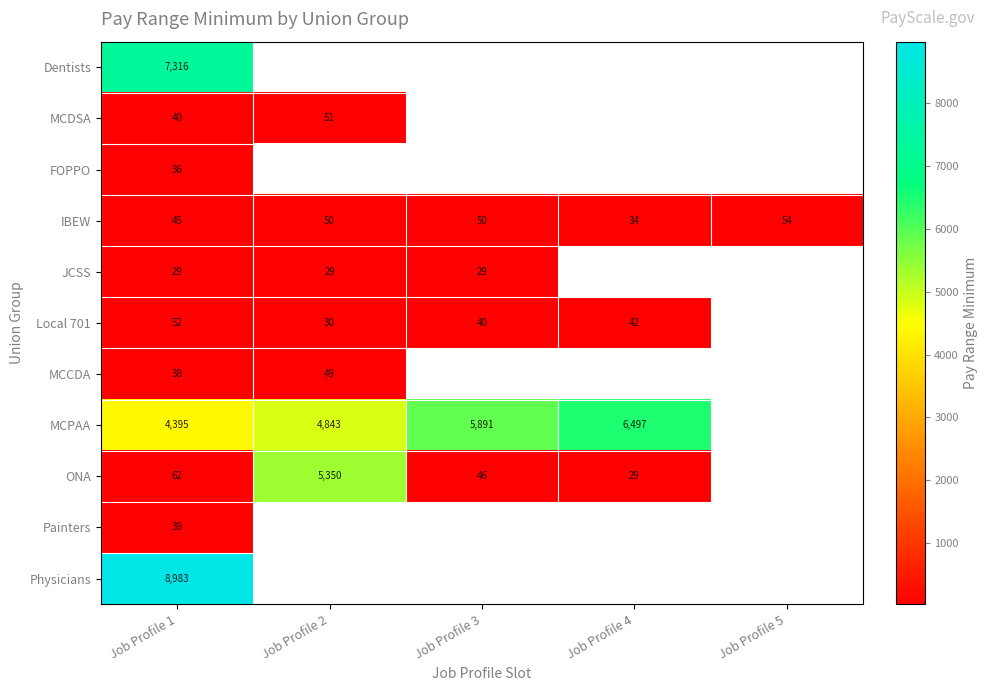

Rank the series by their maximum value, from lowest to highest.

JCSS, FOPPO, Painters, MCCDA, MCDSA, Local 701, IBEW, ONA, MCPAA, Dentists, Physicians